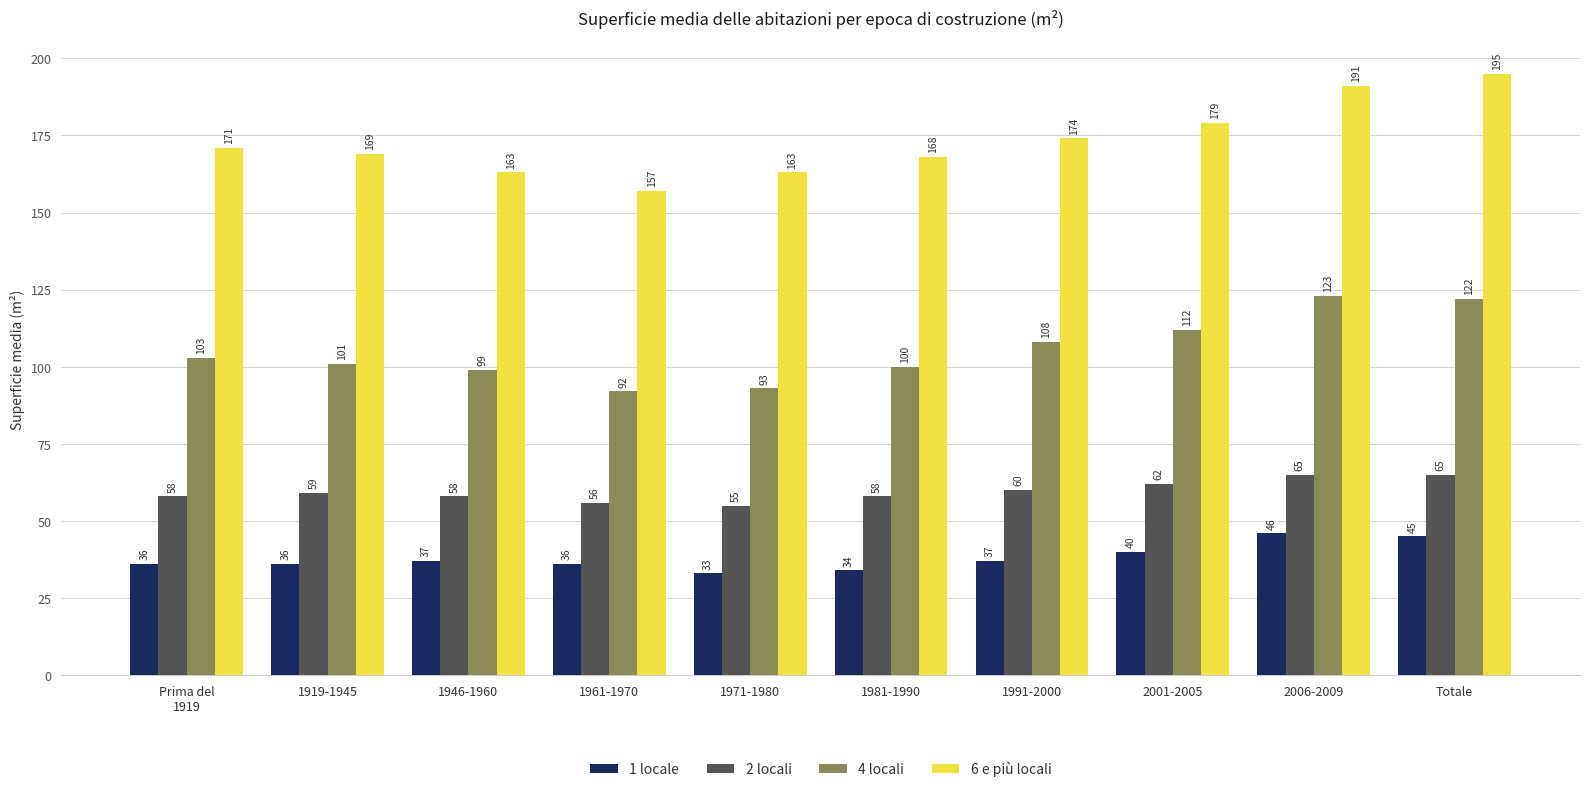

What are all the series names shown in the legend?

1 locale, 2 locali, 4 locali, 6 e più locali